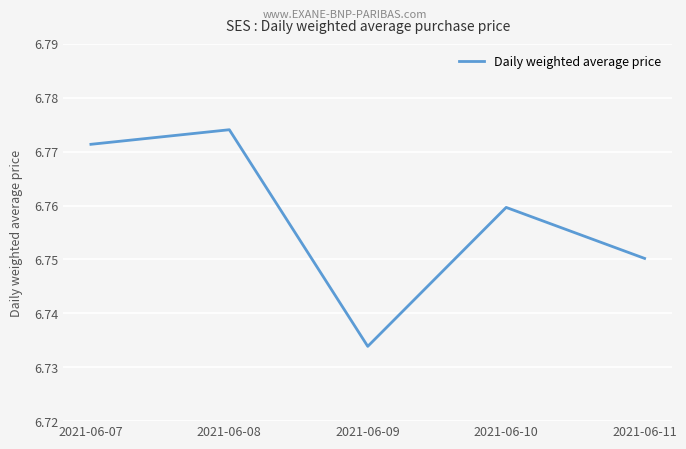

How many categories are shown in the chart?

5